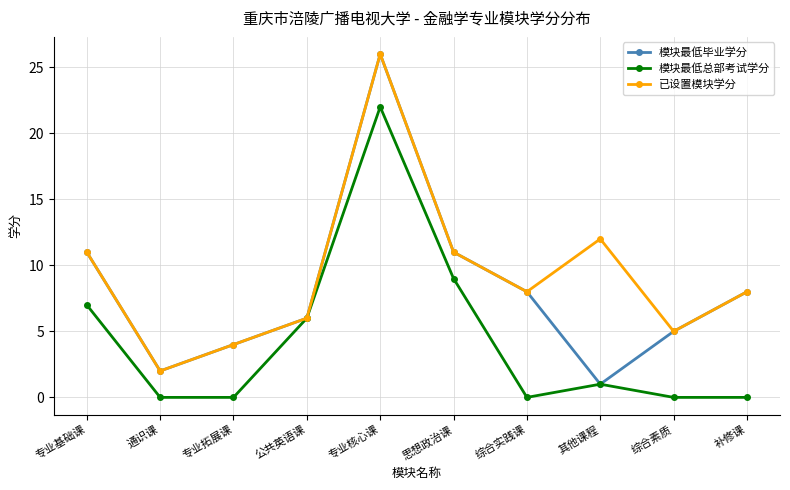

Reading left to right, transcribe all the data shown in this chart.

模块最低毕业学分: 11	2	4	6	26	11	8	1	5	8
模块最低总部考试学分: 7	0	0	6	22	9	0	1	0	0
已设置模块学分: 11	2	4	6	26	11	8	12	5	8